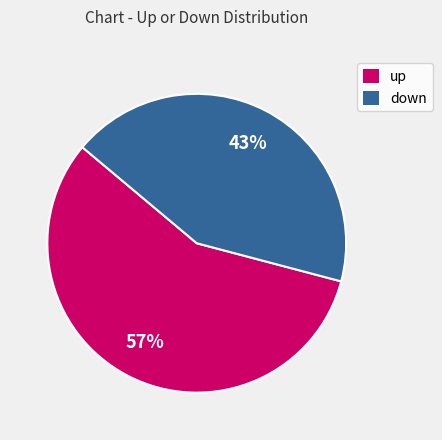

To the nearest percent, what is the difference between the largest and smallest slice percentages?

14%